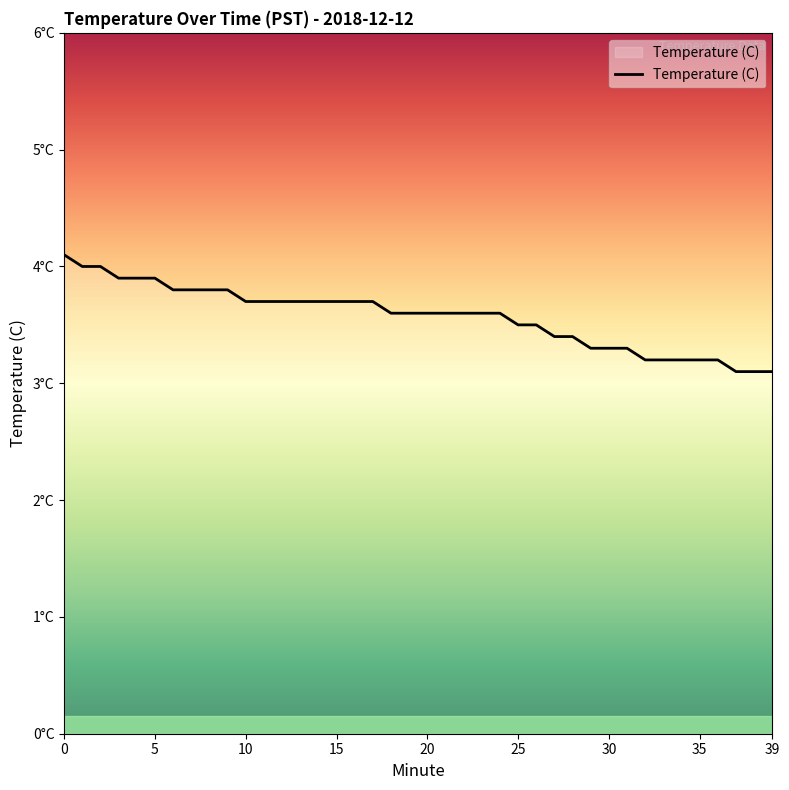

Reading left to right, transcribe all the data shown in this chart.

0=4.1	1=4.0	2=4.0	3=3.9	4=3.9	5=3.9	6=3.8	7=3.8	8=3.8	9=3.8	10=3.7	11=3.7	12=3.7	13=3.7	14=3.7	15=3.7	16=3.7	17=3.7	18=3.6	19=3.6	20=3.6	21=3.6	22=3.6	23=3.6	24=3.6	25=3.5	26=3.5	27=3.4	28=3.4	29=3.3	30=3.3	31=3.3	32=3.2	33=3.2	34=3.2	35=3.2	36=3.2	37=3.1	38=3.1	39=3.1